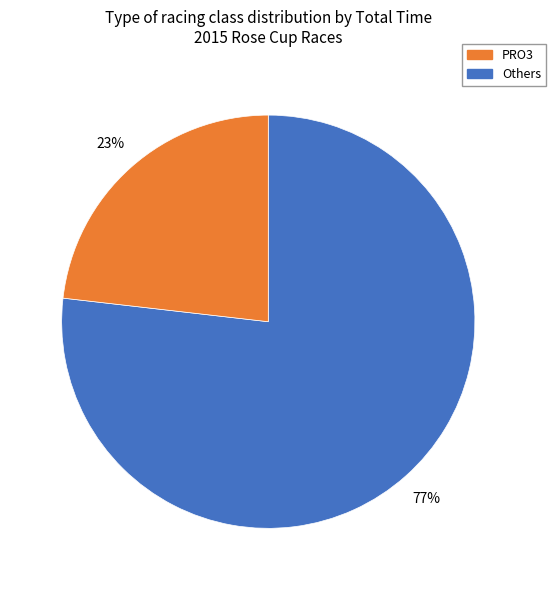

Is there a majority slice in this chart?

Yes